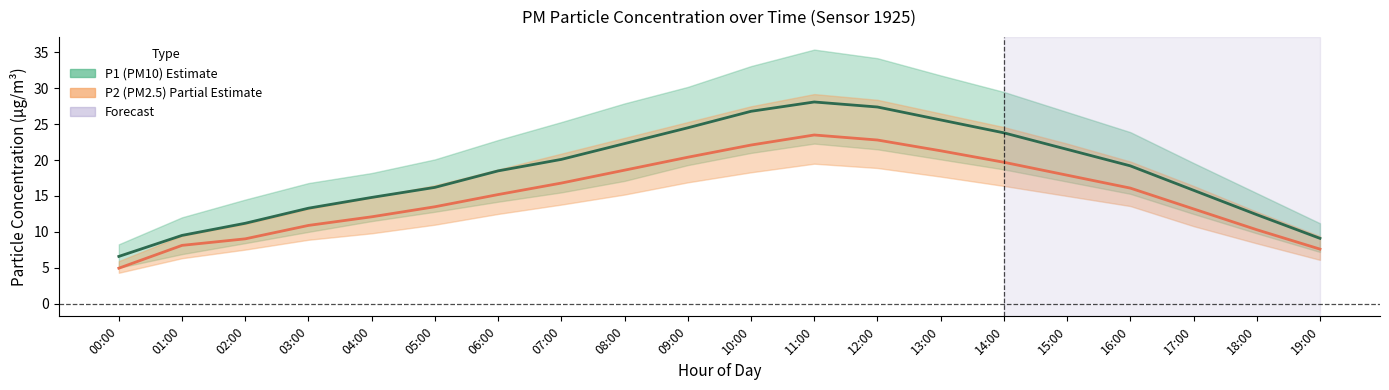

What is the maximum value shown in the chart?

28.1